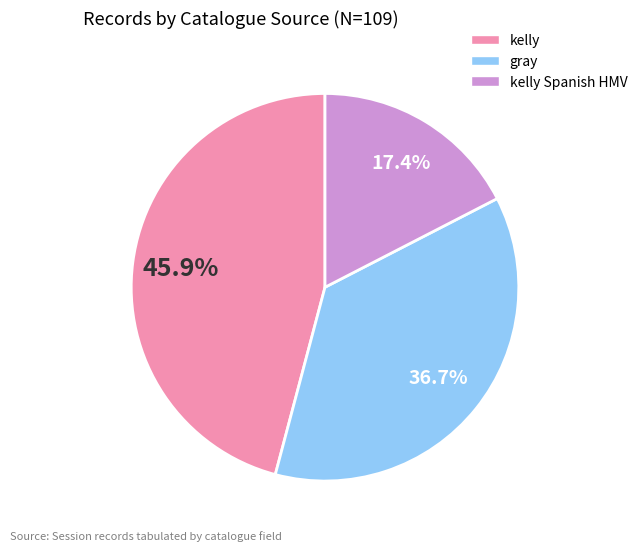

Is there any slice that represents more than half of the pie?

No